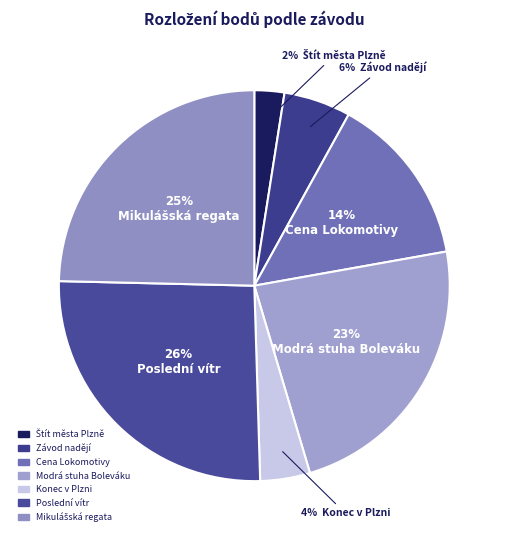

The Cena Lokomotivy slice represents 6% of the pie. True or false?

False